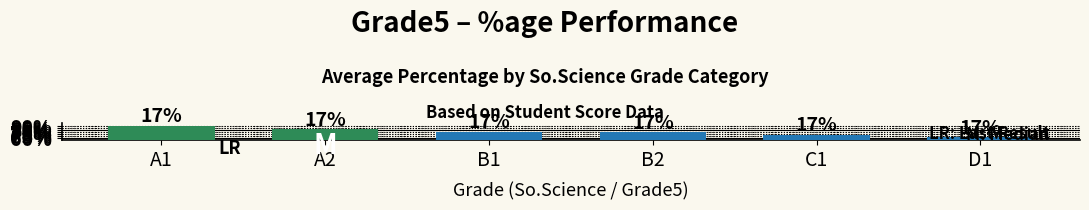

What is the difference between the maximum and minimum values?

29.0